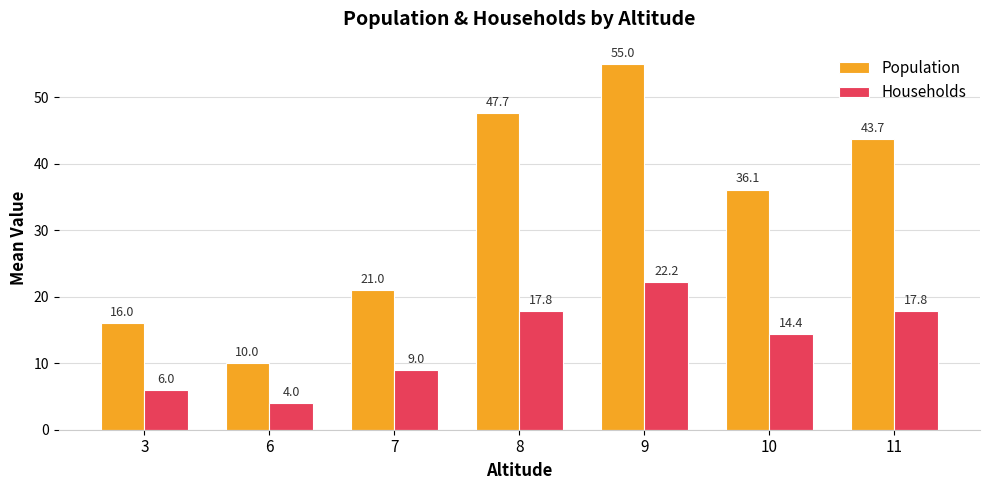

What is the sum of the Population values at 7 and 10?

57.1